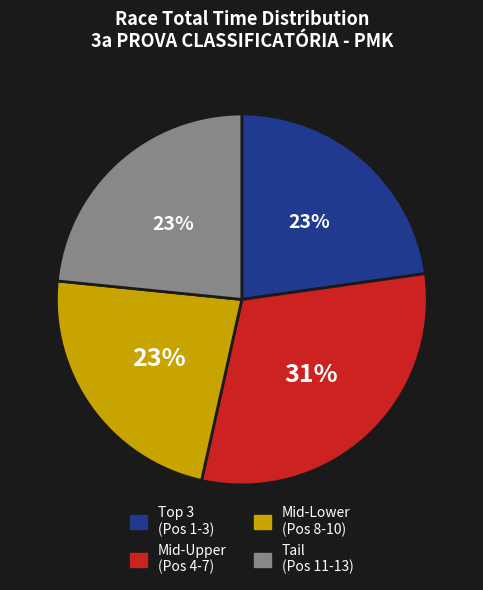

To the nearest percent, what is the difference between the largest and smallest slice percentages?

8%